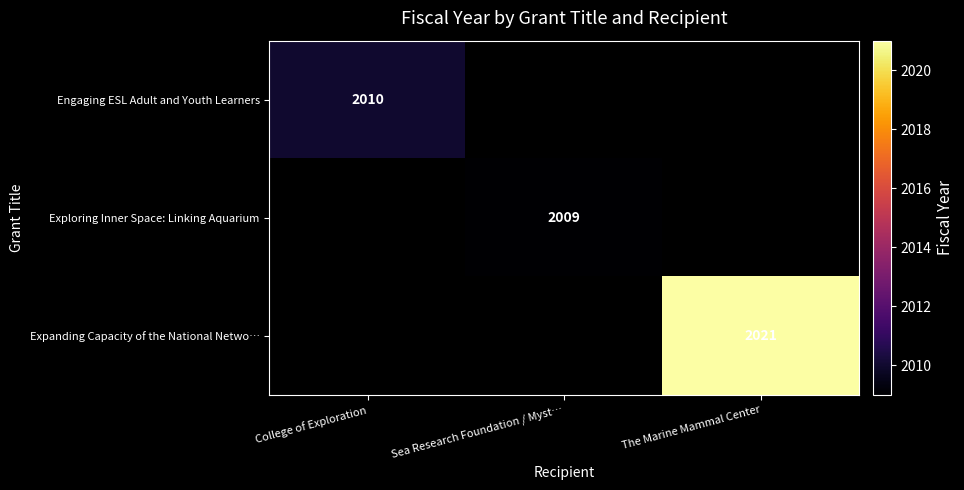

Which label corresponds to the largest value in the chart?

The Marine Mammal Center